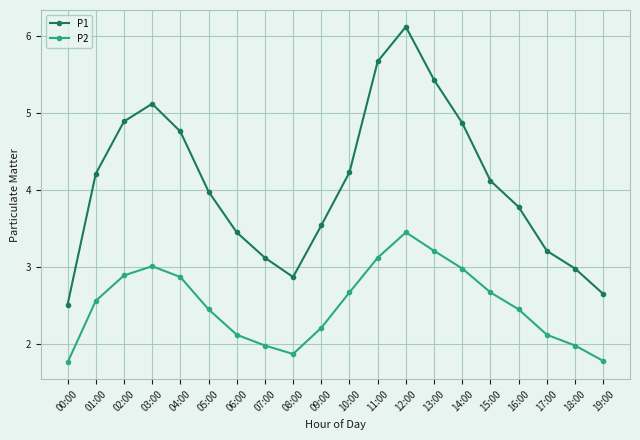

What is the spread (max minus min) of values at 12:00?

2.7